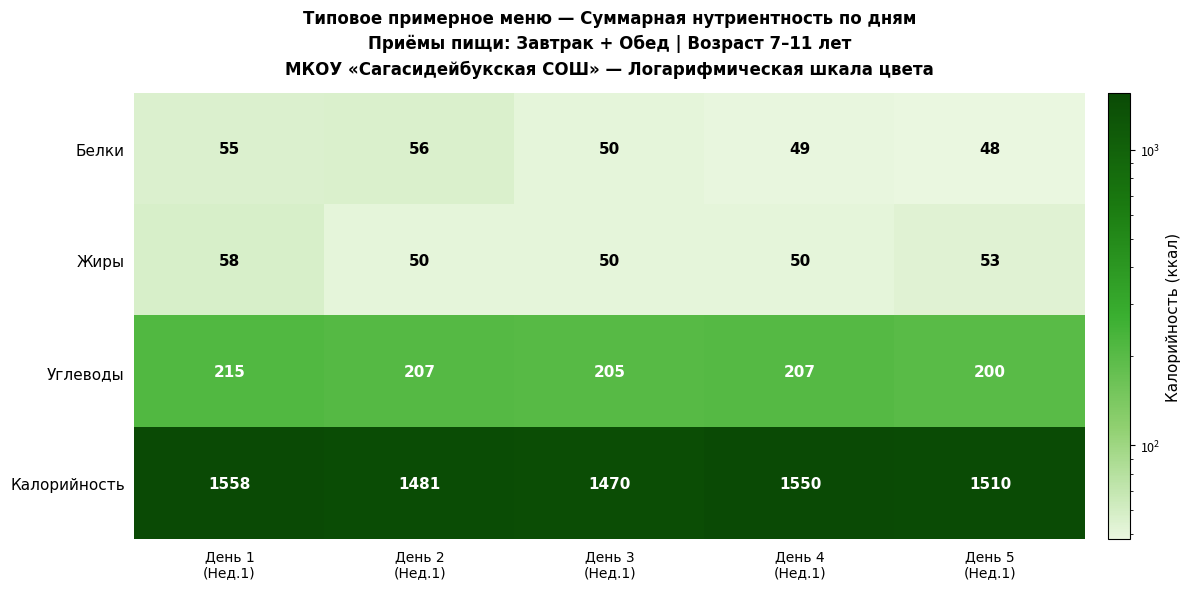

At which category is the sum across all series the highest?

День 1
(Нед.1)